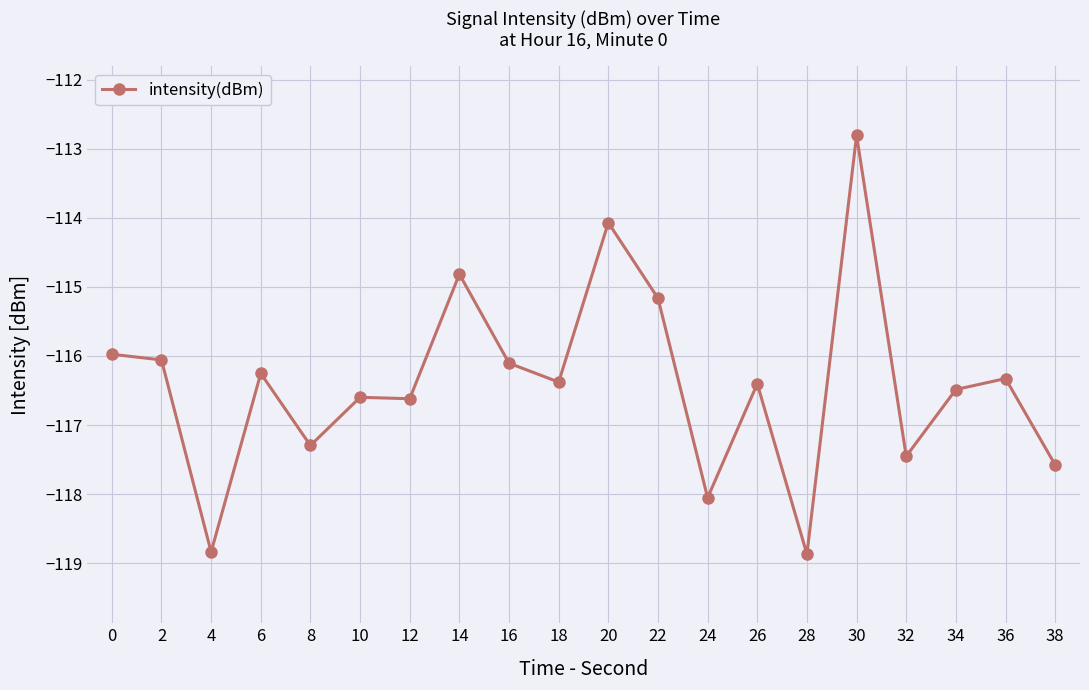

What is the difference between the values at 4 and 32?

1.4